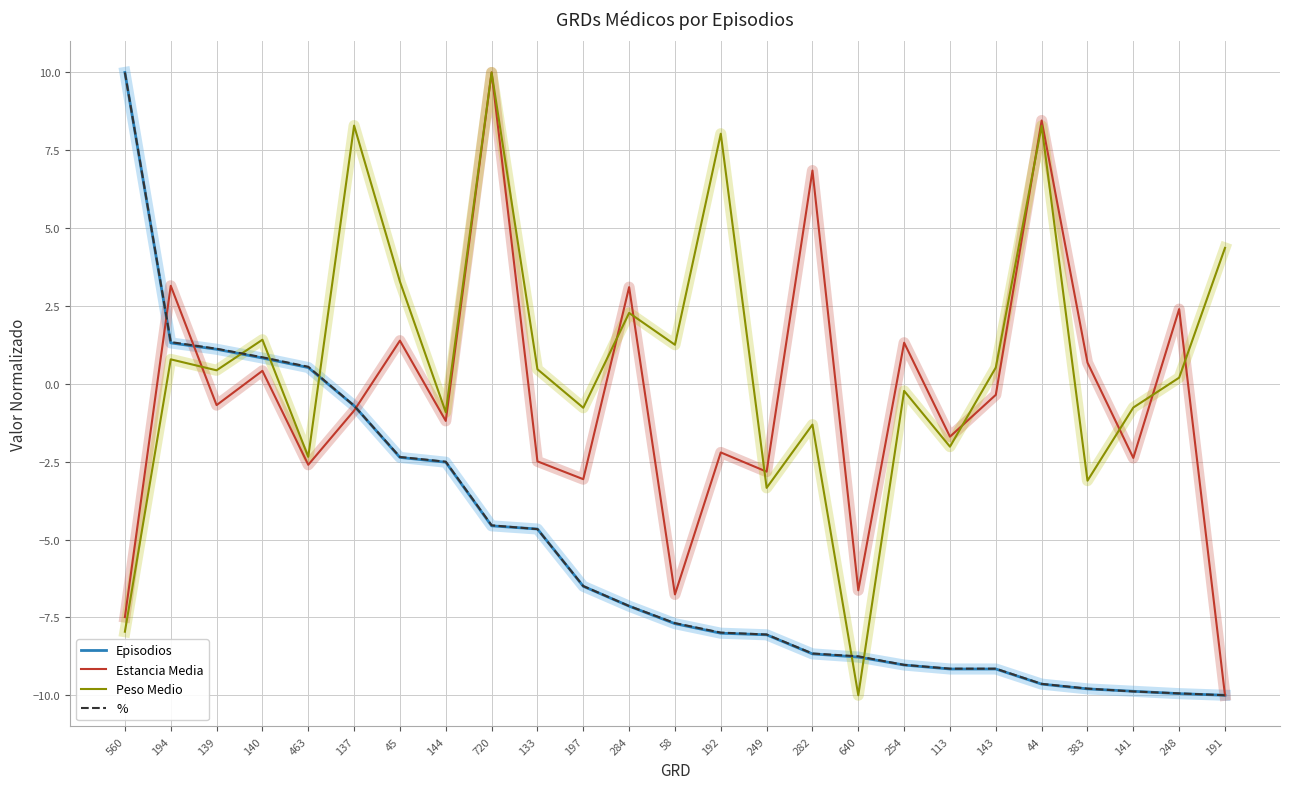

What position from the left is 133?

10